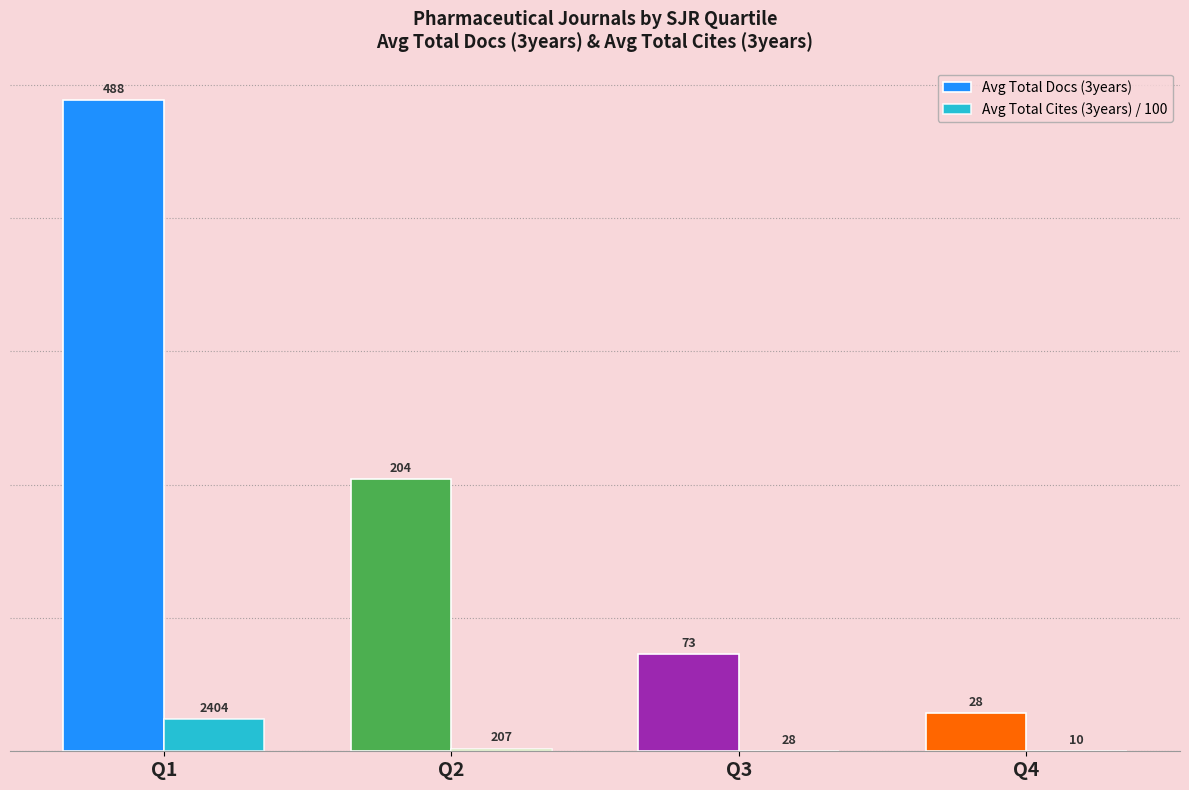

What is the sum of the Avg Total Cites (3years) / 100 values at Q1 and Q4?

24.1